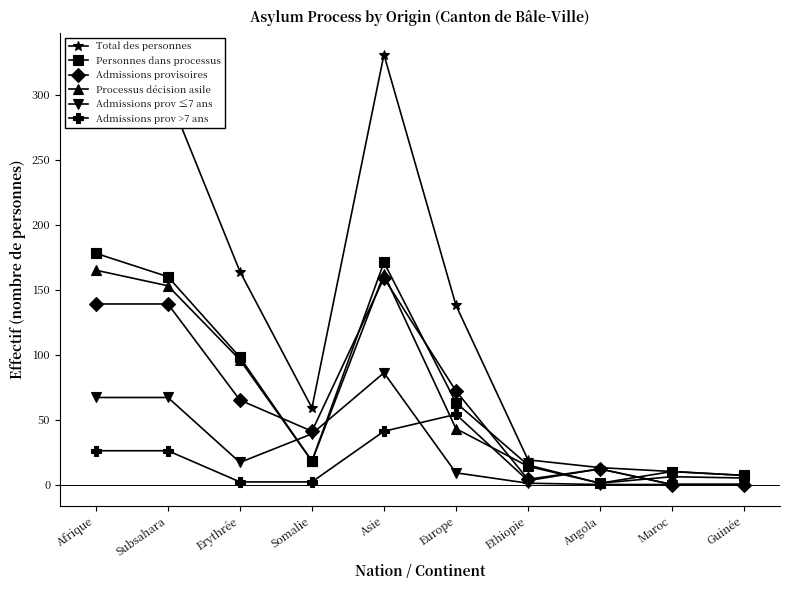

Between Subsahara and Somalie, which series saw the biggest shift?

Total des personnes